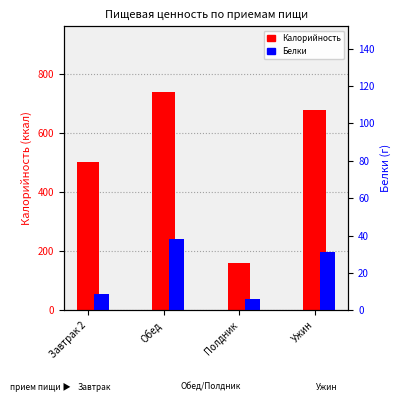

Reading right to left, list all the values displayed in this chart.

Калорийность: 678	162	741	504
Белки: 31	6	38	9